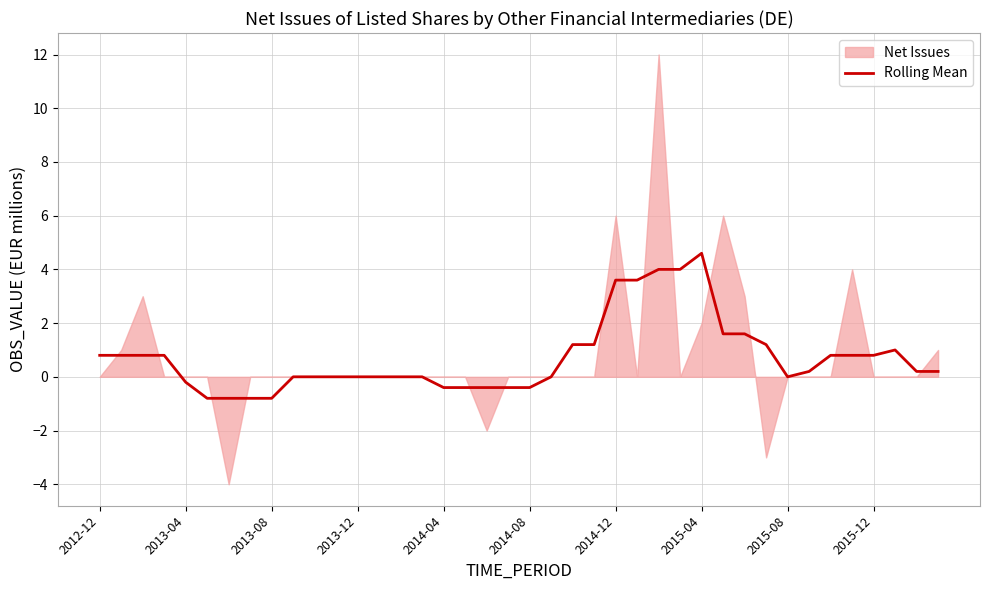

The Rolling Mean series shows 1.4 at 2015-12. True or false?

False